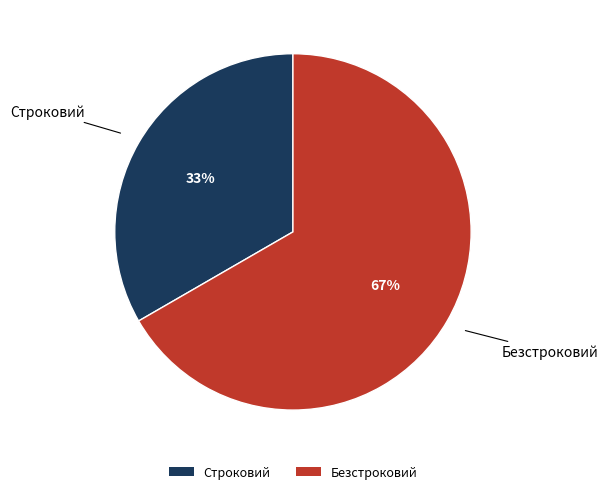

Which category accounts for the majority?

Безстроковий